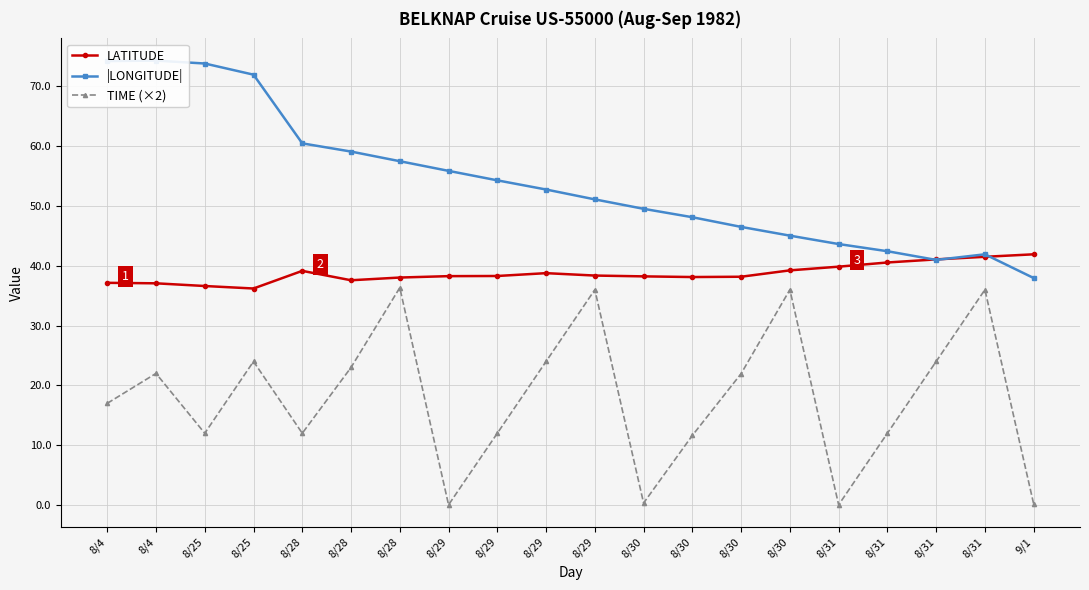

How many lines are shown in the chart?

3